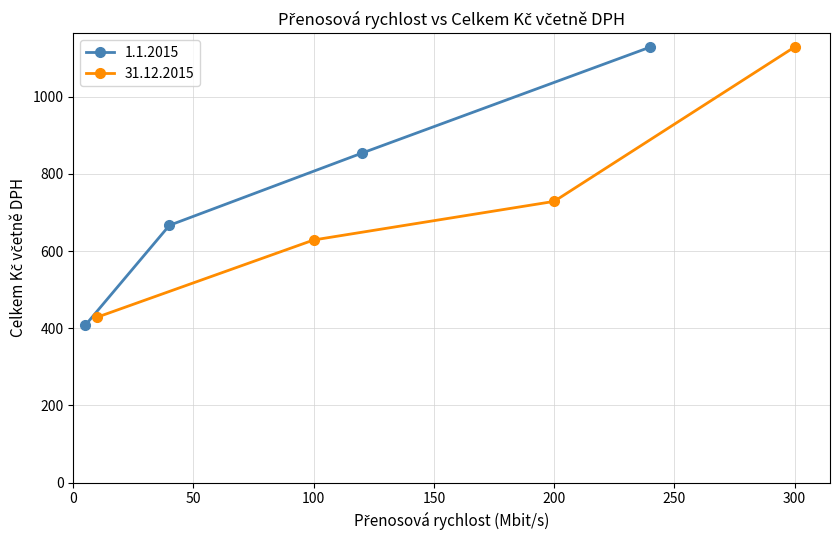

Rank the series by their average value, from highest to lowest.

1.1.2015, 31.12.2015